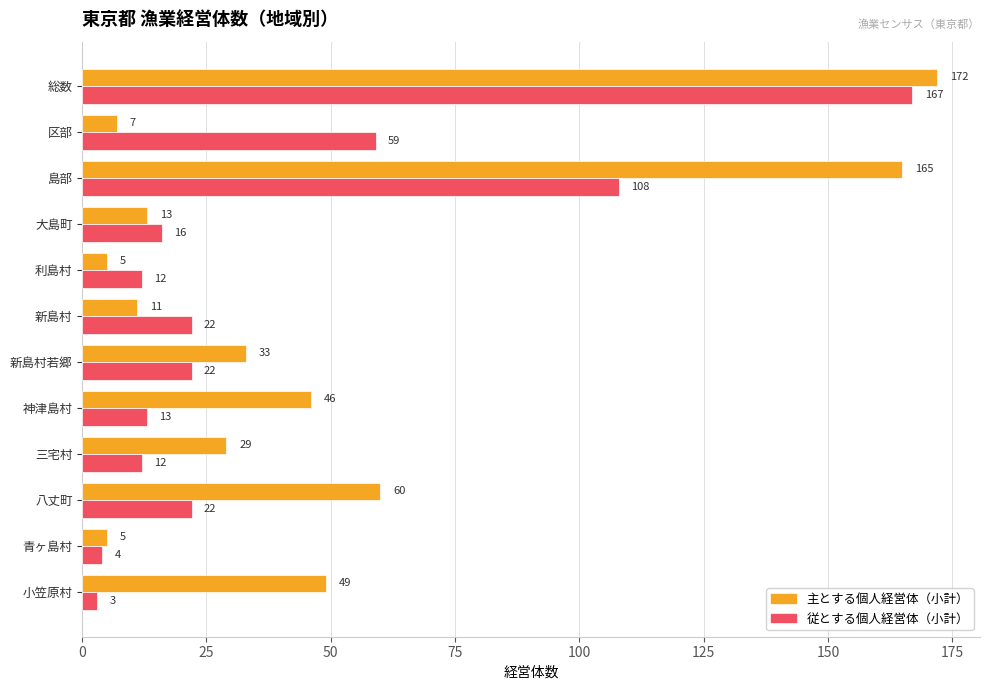

What is the difference between the maximum and minimum values in the 主とする個人経営体（小計） series?

167